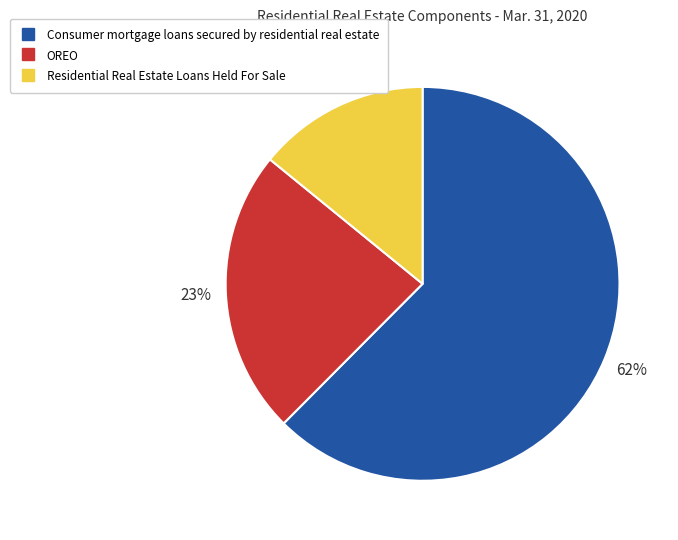

Do Consumer mortgage loans secured by residential real estate and Residential Real Estate Loans Held For Sale together represent more than half of the pie?

Yes